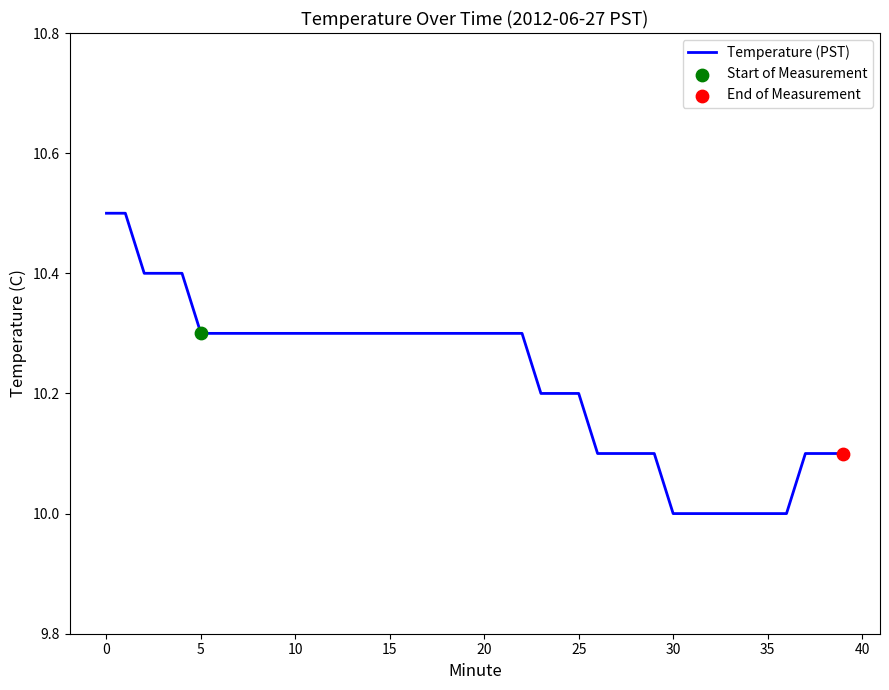

What is the difference between the maximum and minimum values?

0.5